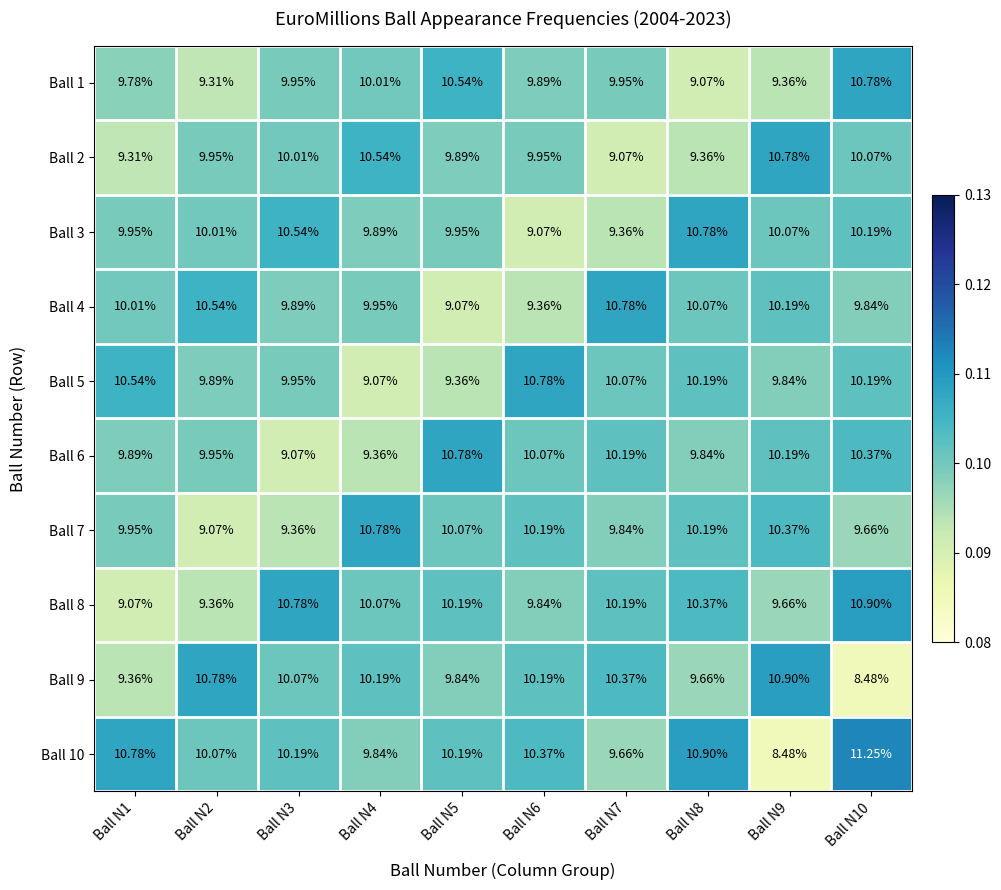

Is the value of Ball 10 at Ball N4 greater than the value of Ball 6 at Ball N2?

No